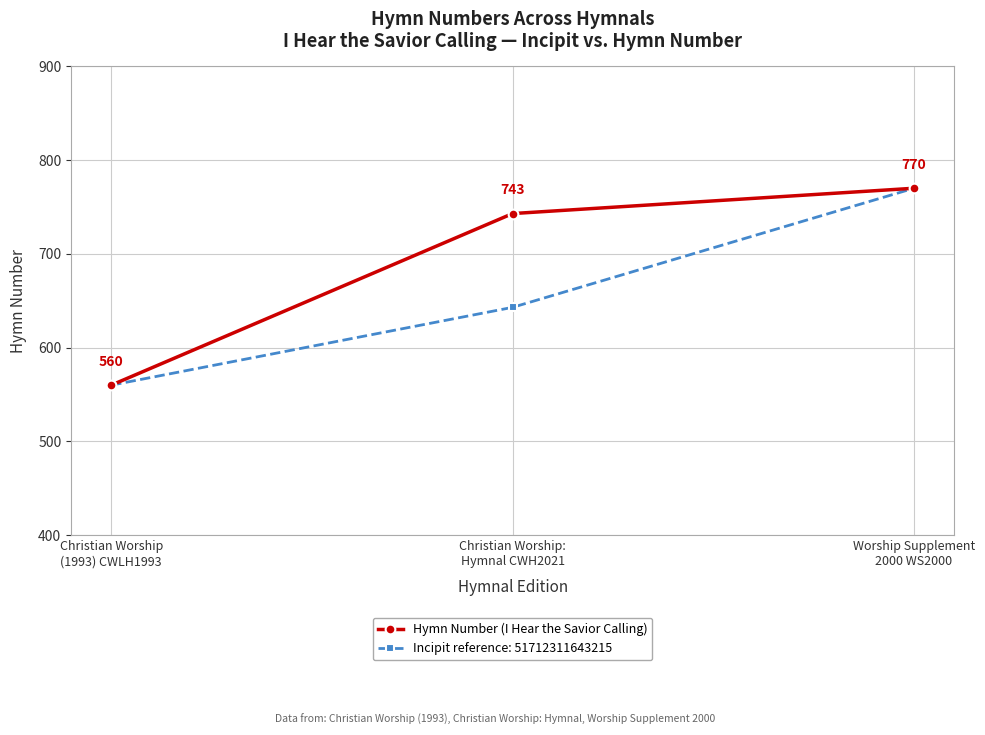

How many data points in Incipit reference: 51712311643215 are less than 643?

1